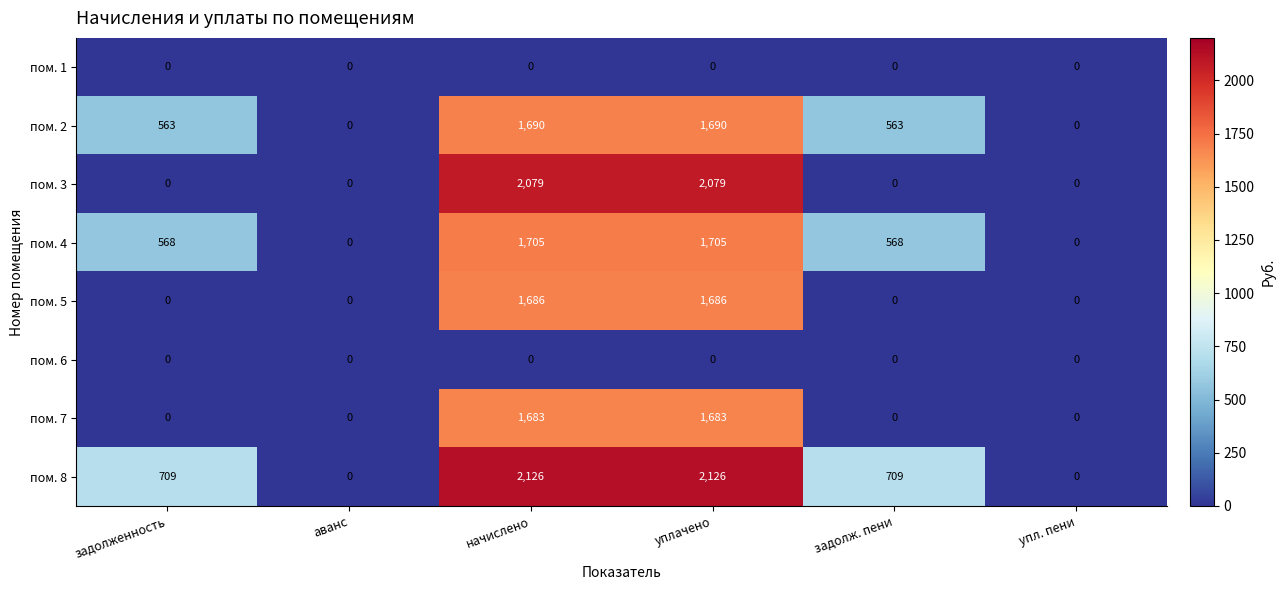

The пом. 3 series shows 0 at задолж. пени. True or false?

True